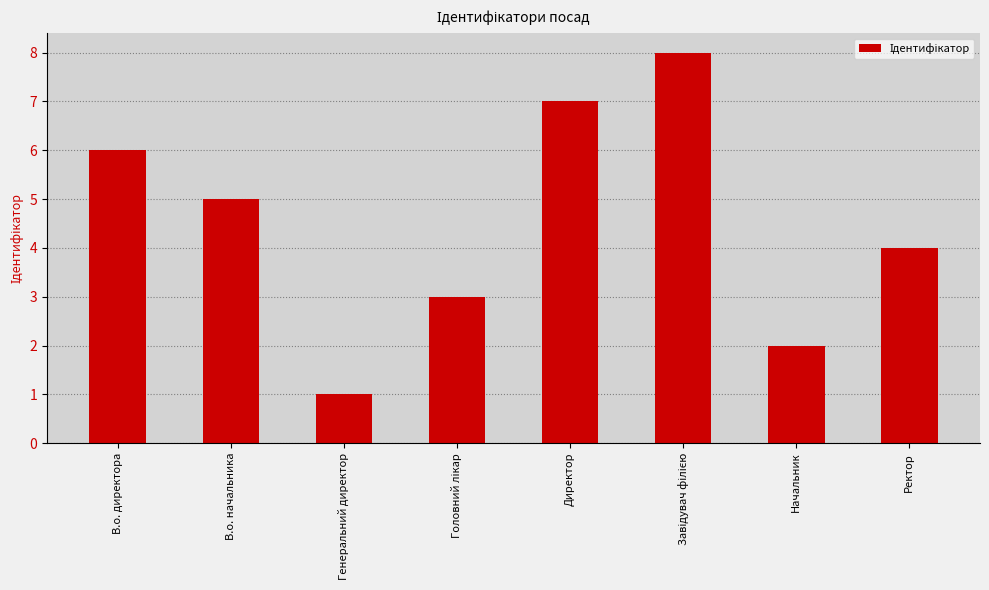

Which category has the lowest value across all series?

Генеральний директор